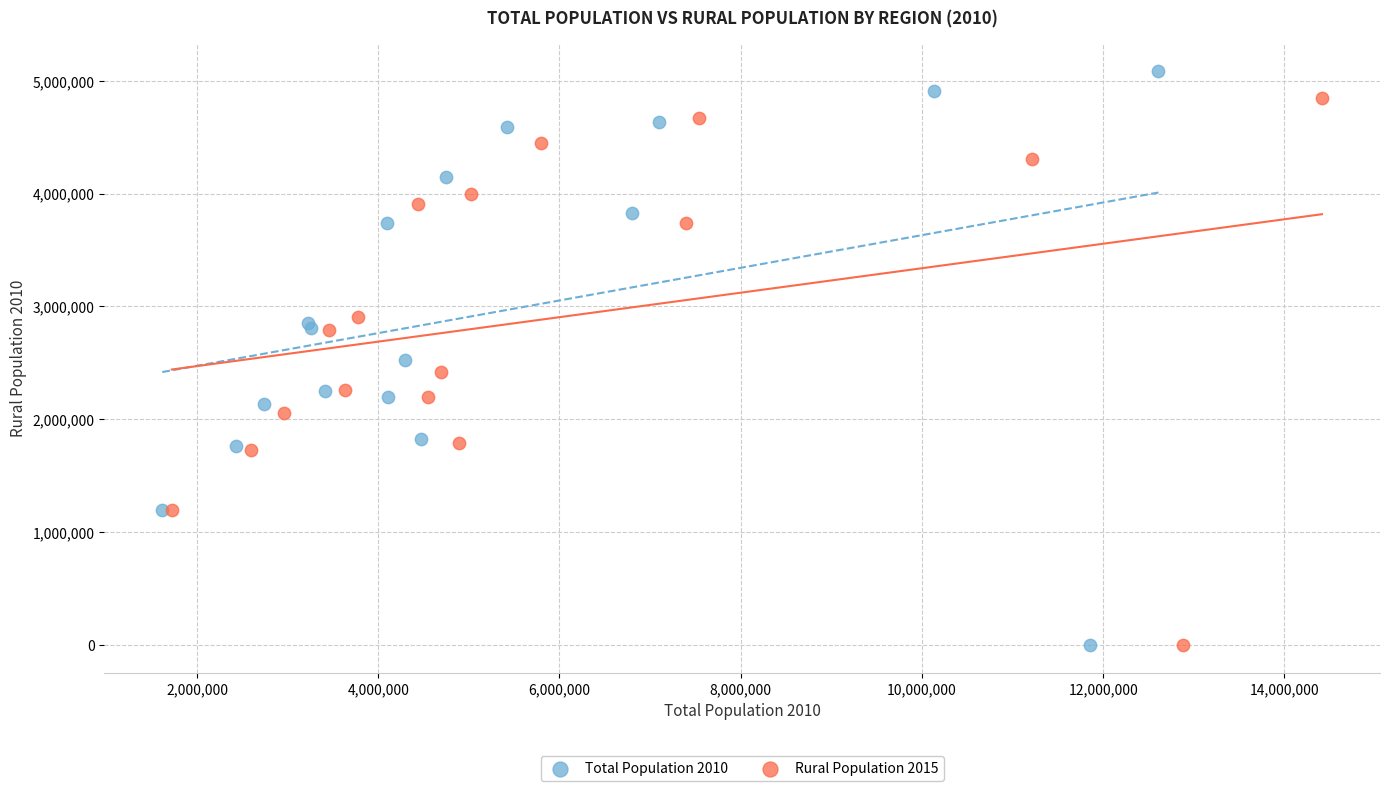

Which series reaches the maximum Y coordinate?

Total Population 2010